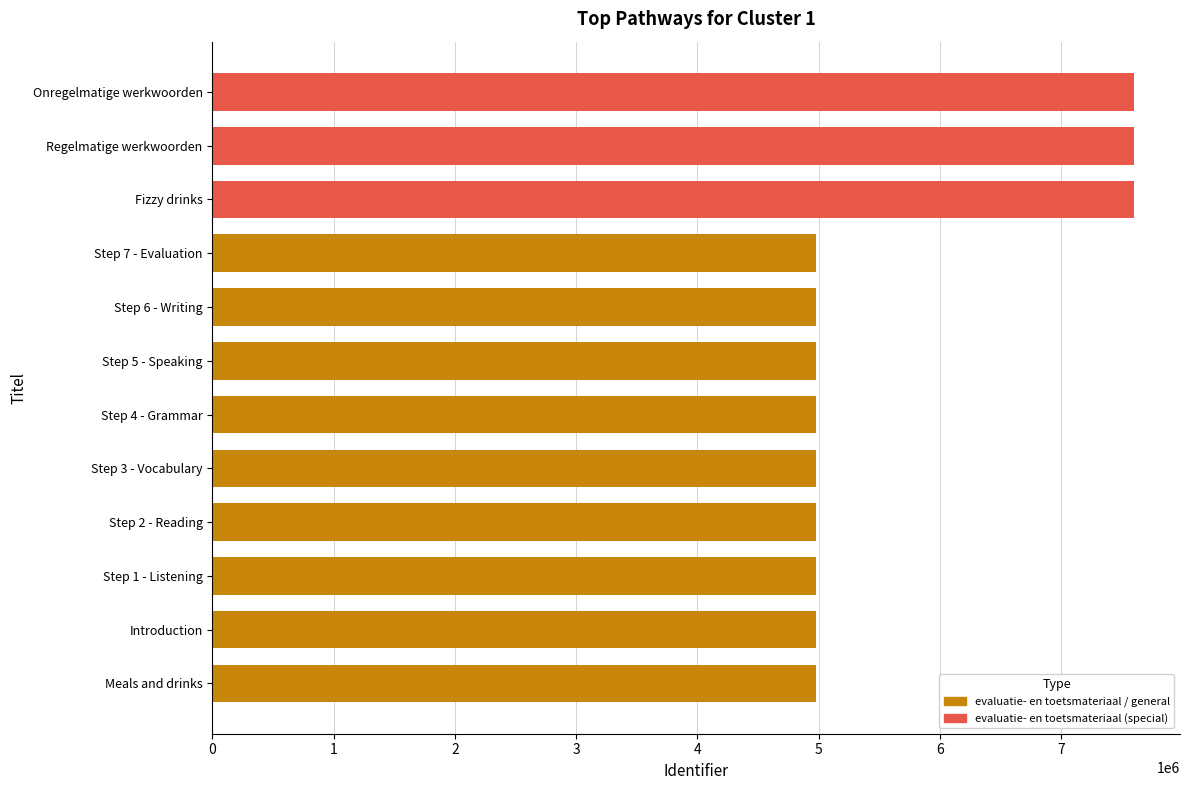

What is the sum of all values?

67641617